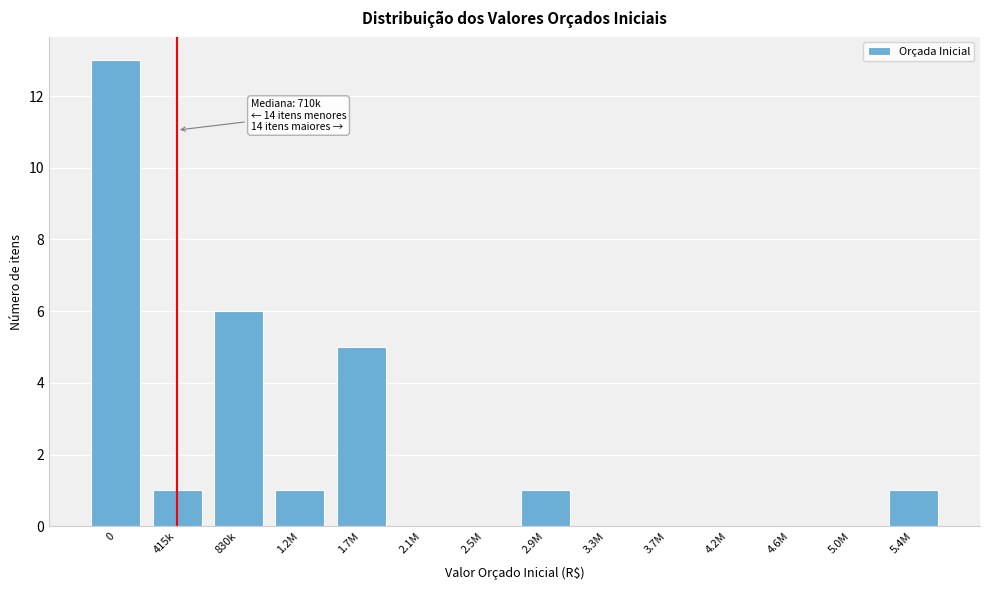

Reading left to right, list all the values displayed in this chart.

0=13	415k=1	830k=6	1.2M=1	1.7M=5	2.1M=0	2.5M=0	2.9M=1	3.3M=0	3.7M=0	4.2M=0	4.6M=0	5.0M=0	5.4M=1